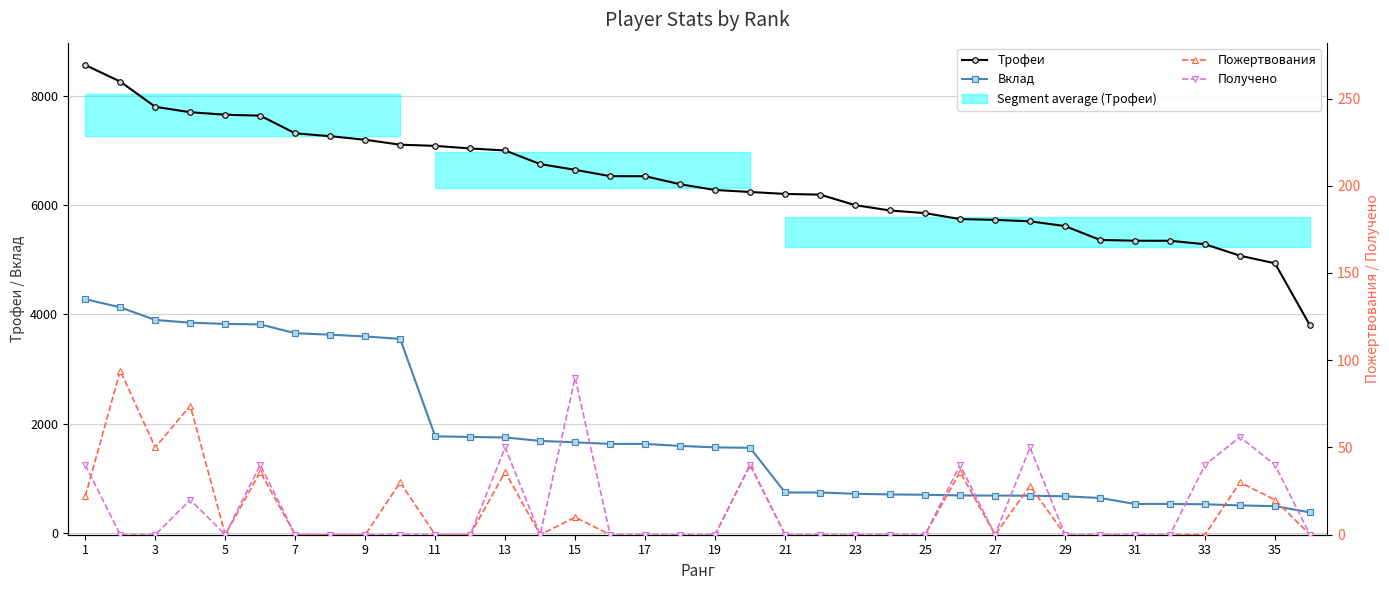

The value of Трофеи at 15 is 6646. True or false?

True